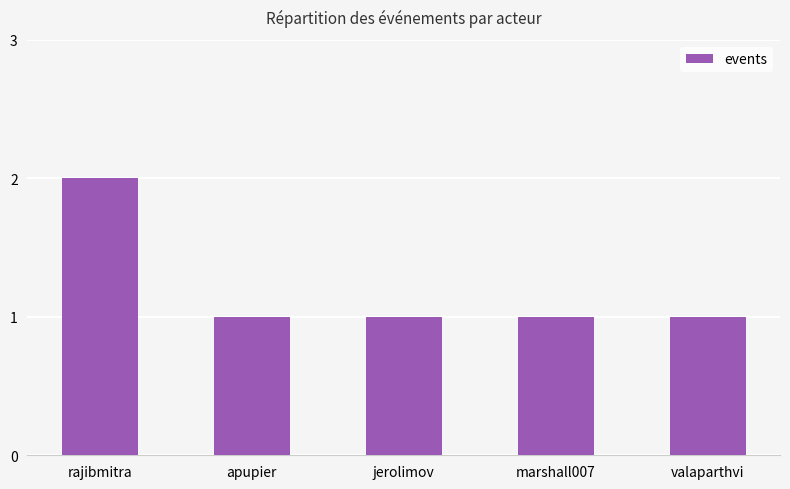

Is it true that the value at rajibmitra is 3?

False